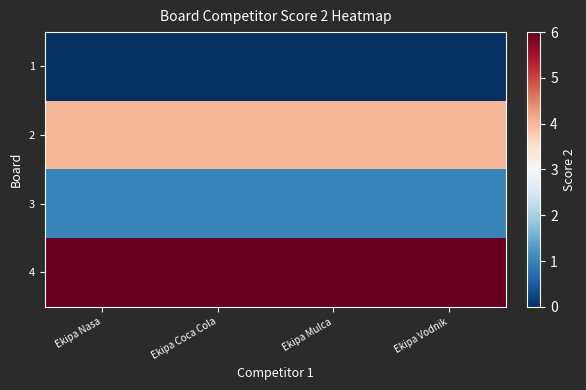

What is the total value across all series at Ekipa Coca Cola?

11